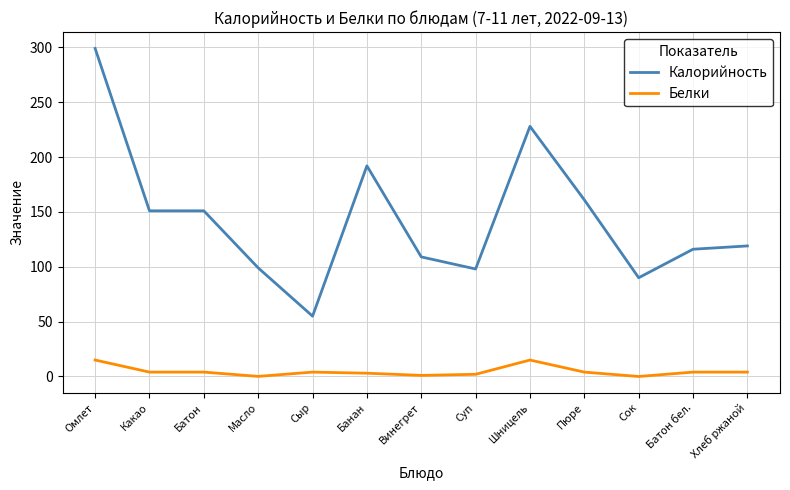

What is the difference between the Белки values at Банан and Сыр?

1.0